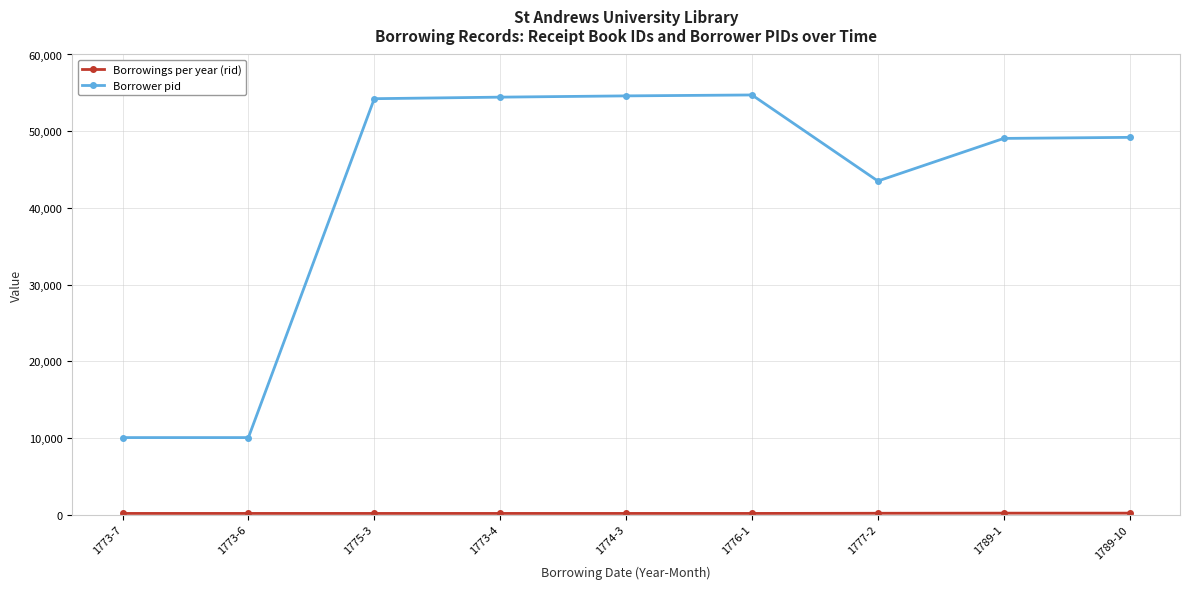

What is the label of the 1st point from the right?

1789-10